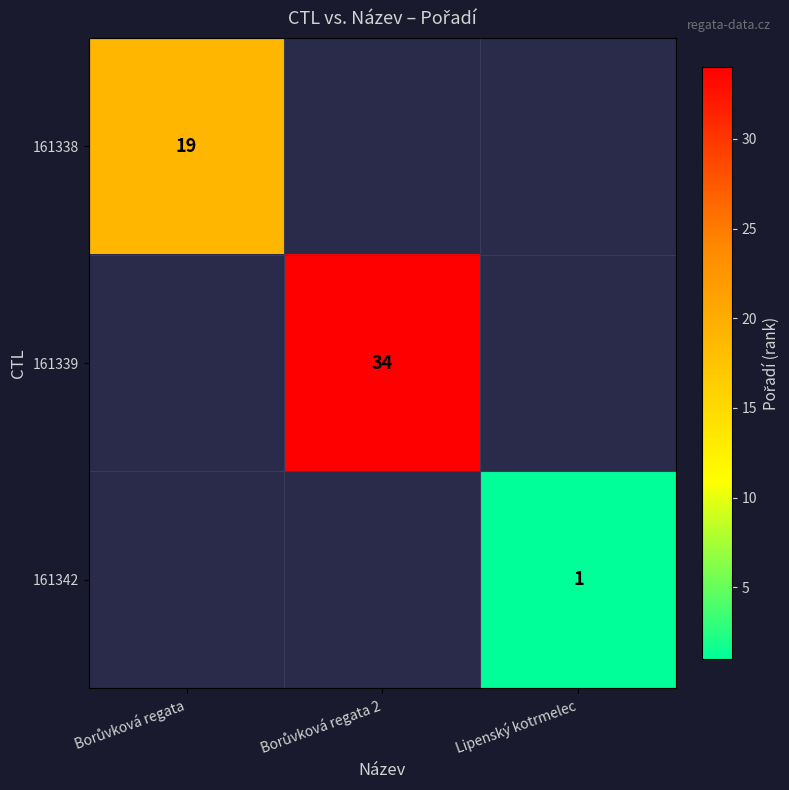

Which category has the highest value in the 161338 series?

Borůvková regata